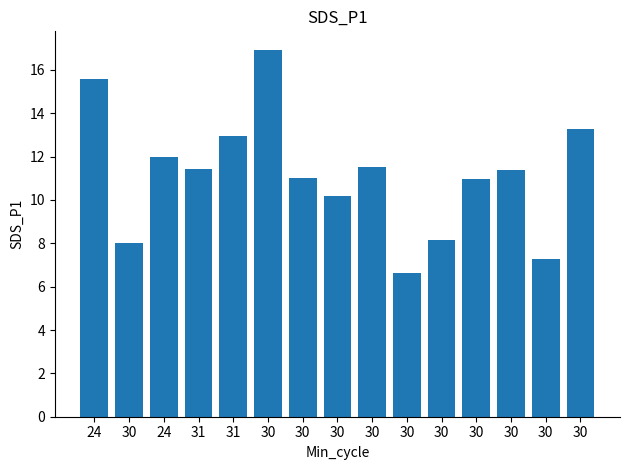

Reading left to right, extract all data points from this chart.

24=15.6	30=8.0	24=12.0	31=11.4	31=12.9	30=16.9	30=11.0	30=10.2	30=11.5	30=6.6	30=8.2	30=11.0	30=11.4	30=7.3	30=13.3